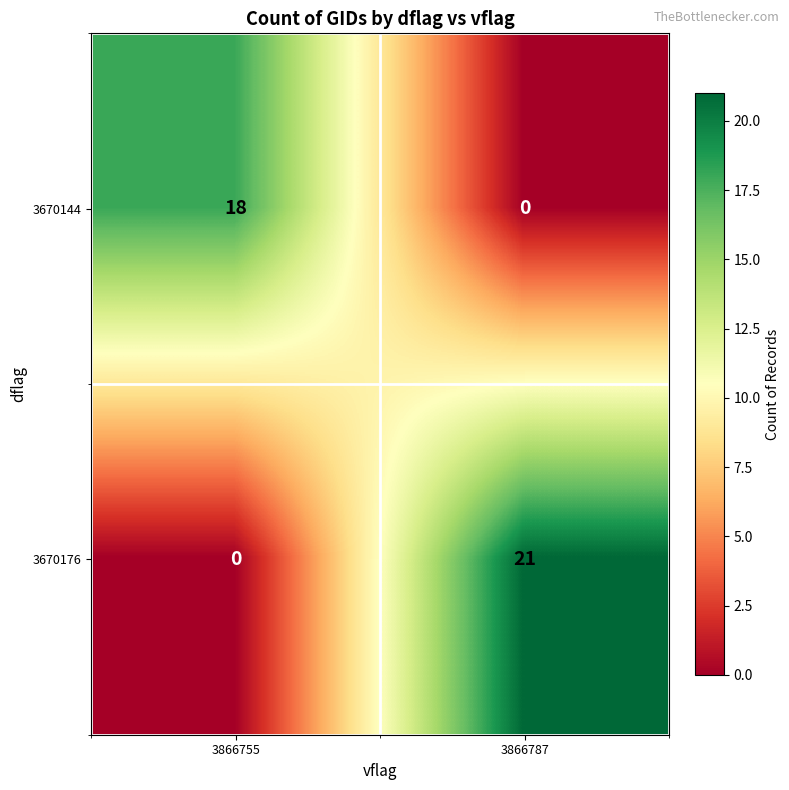

What is the difference between the highest and lowest values at 3866787?

21